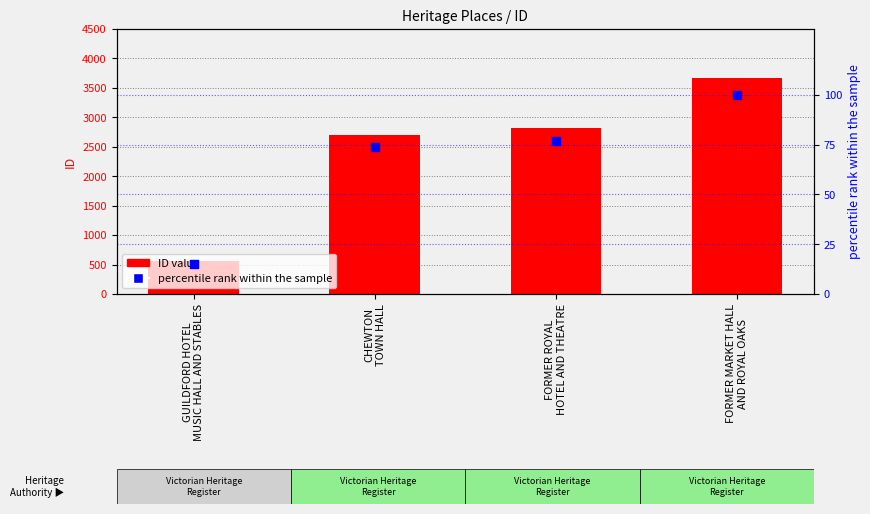

Which series reaches the maximum Y coordinate?

ID